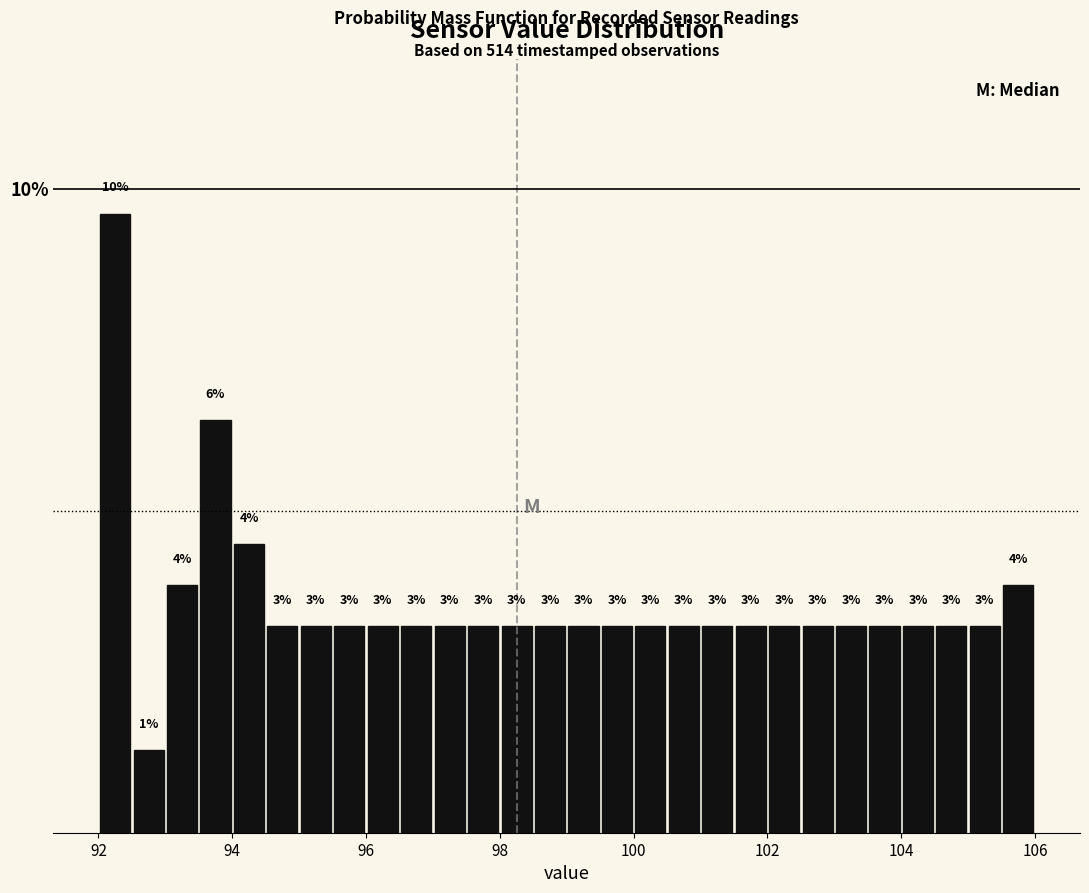

Around what value on the x-axis is the tallest bar? Give the approximate position of its centre, as read against the axis.

92.2